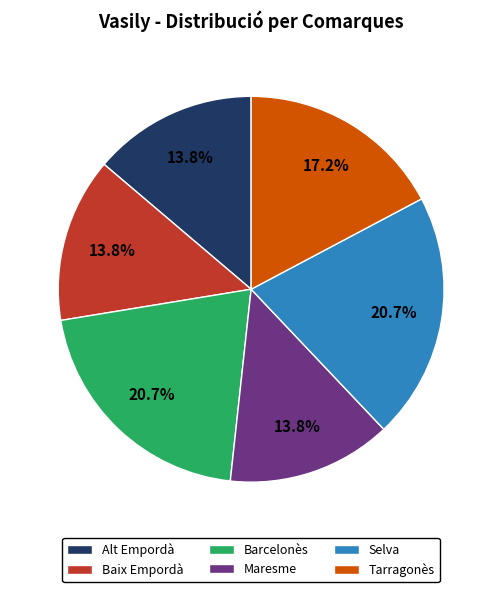

Does Baix Empordà account for over 50% of the chart?

No